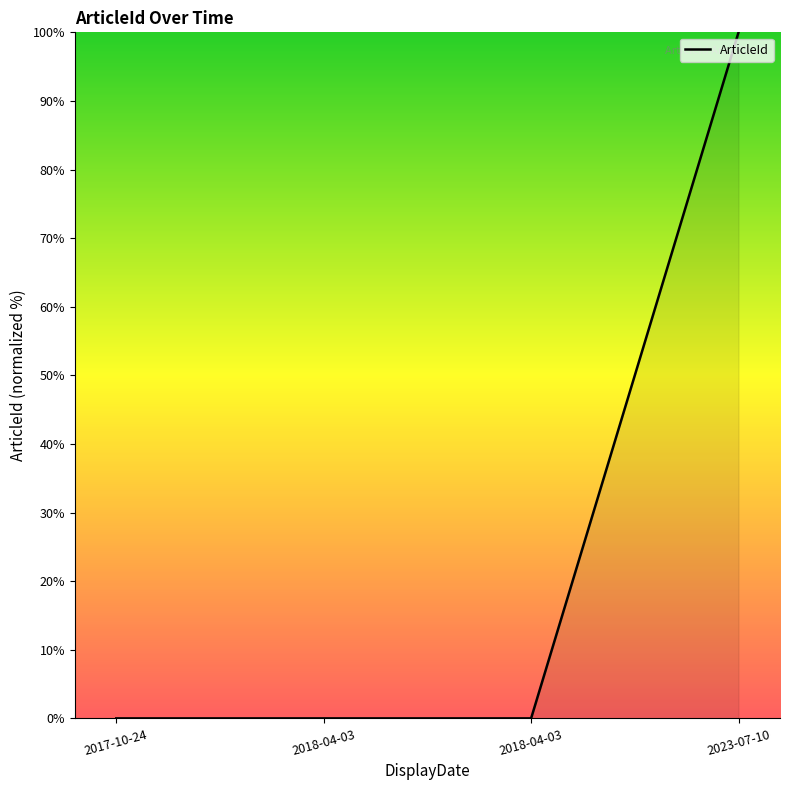

Reading left to right, extract all data points from this chart.

0.0	0.0	0.0	100.0